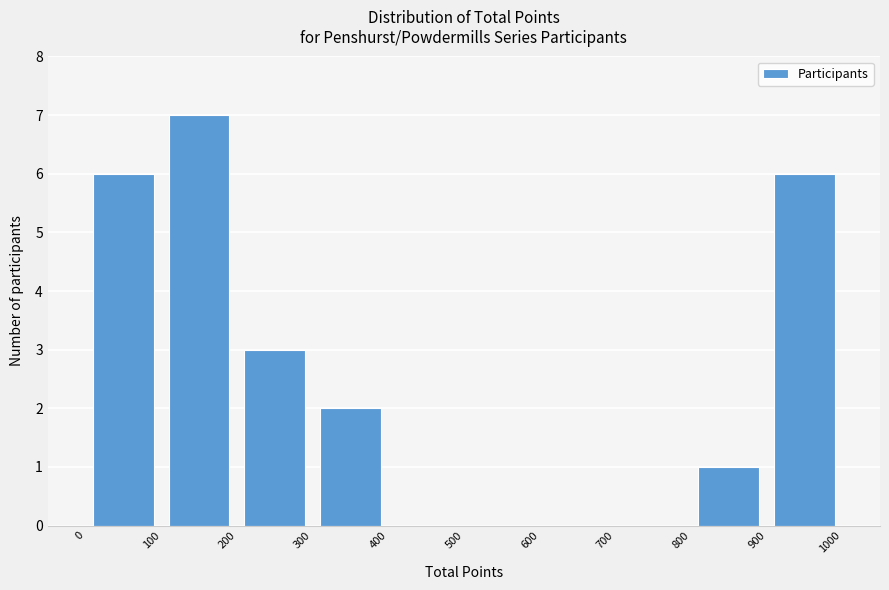

Over which range of the x-axis is the bar tallest?

100 to 200